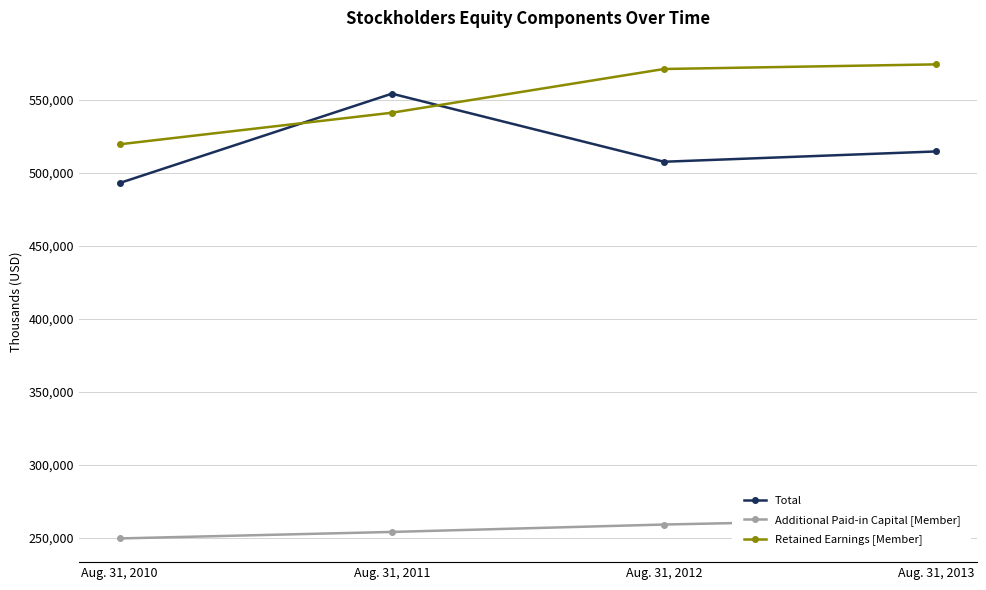

How many times do Total and Retained Earnings [Member] cross each other?

2